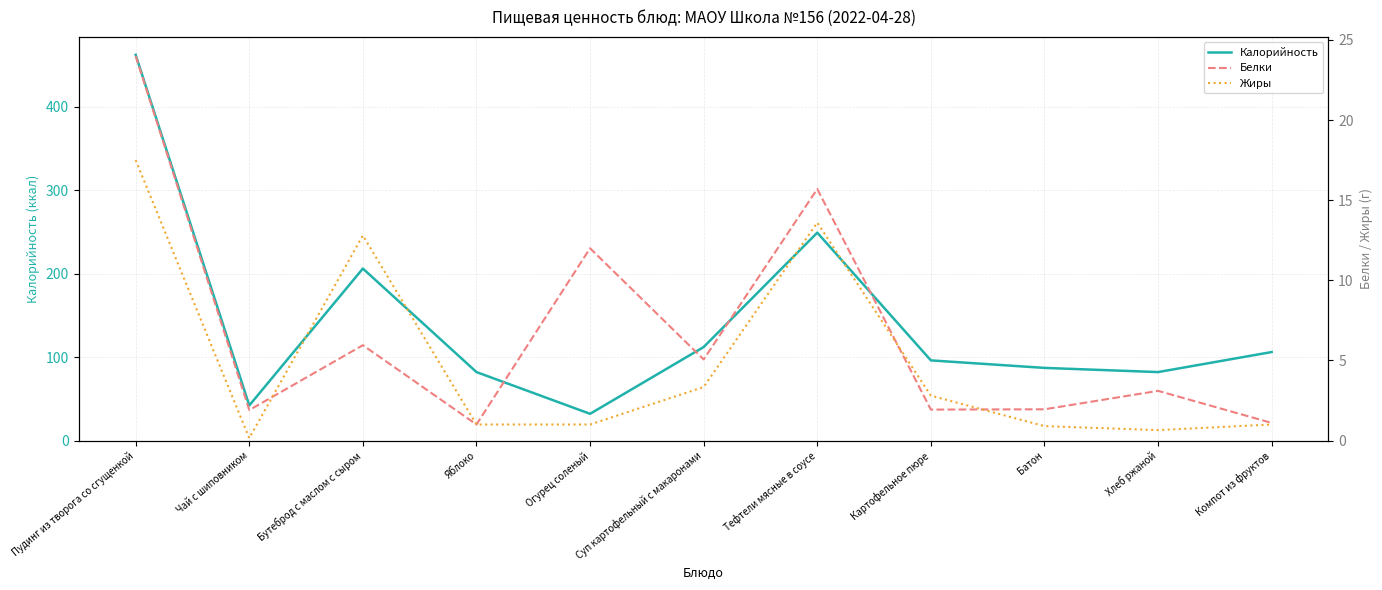

How many interior local peaks does the Белки series have?

4